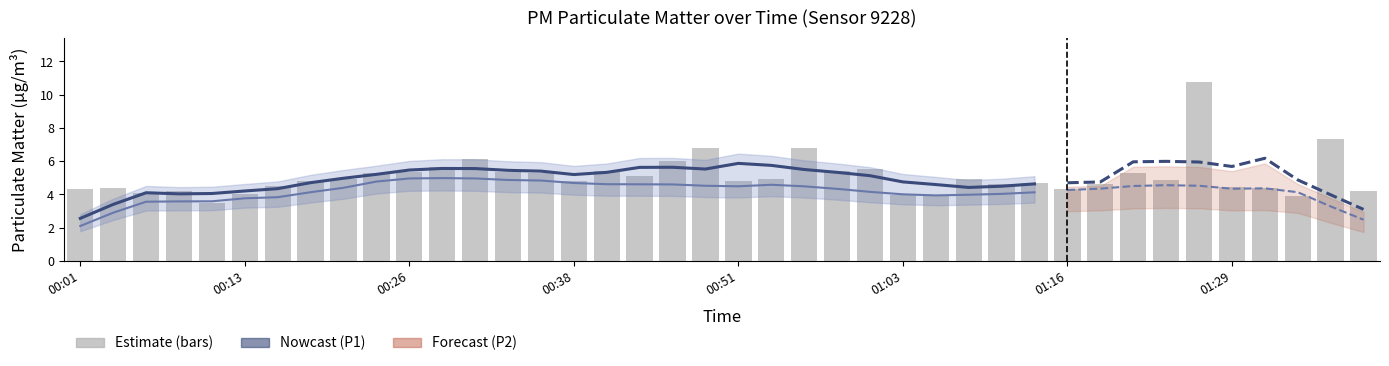

How many values in the P2 (PM2.5) series are below 4?

9